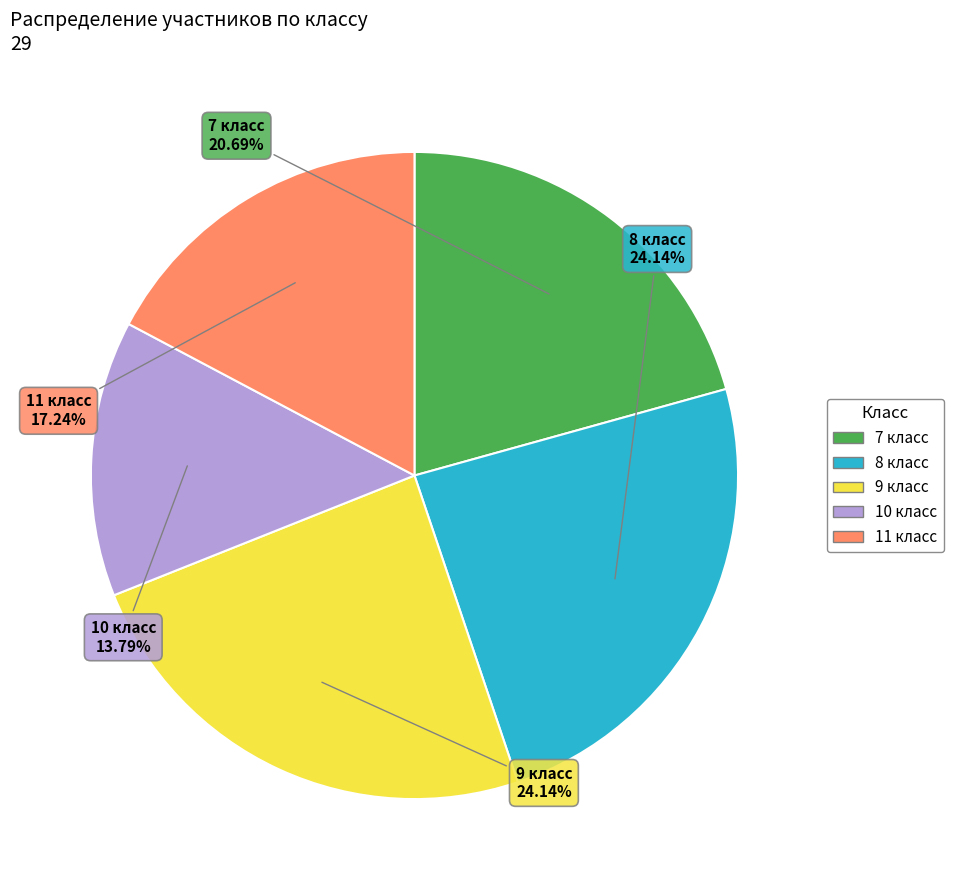

Does 10 account for over 50% of the chart?

No